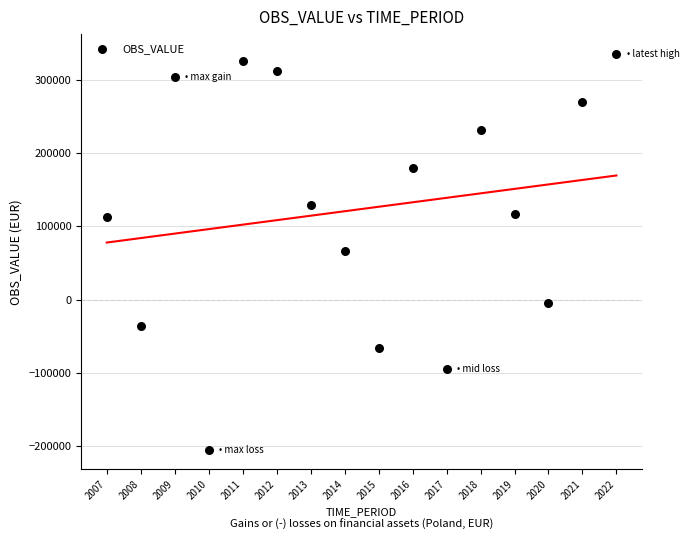

What is the range of Y values (max minus min)?

539334